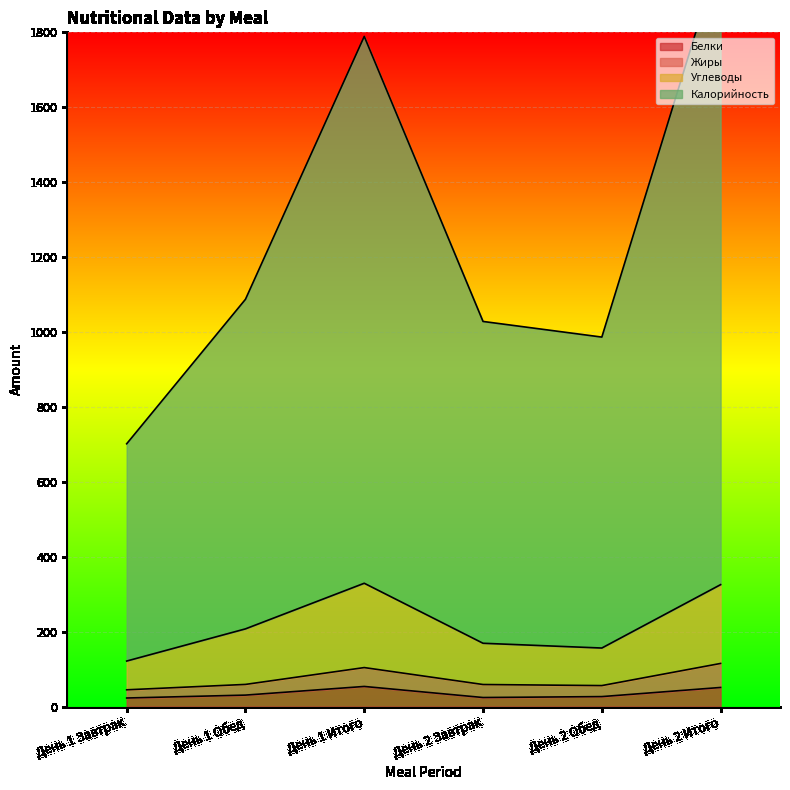

Count the number of categories in the chart.

6